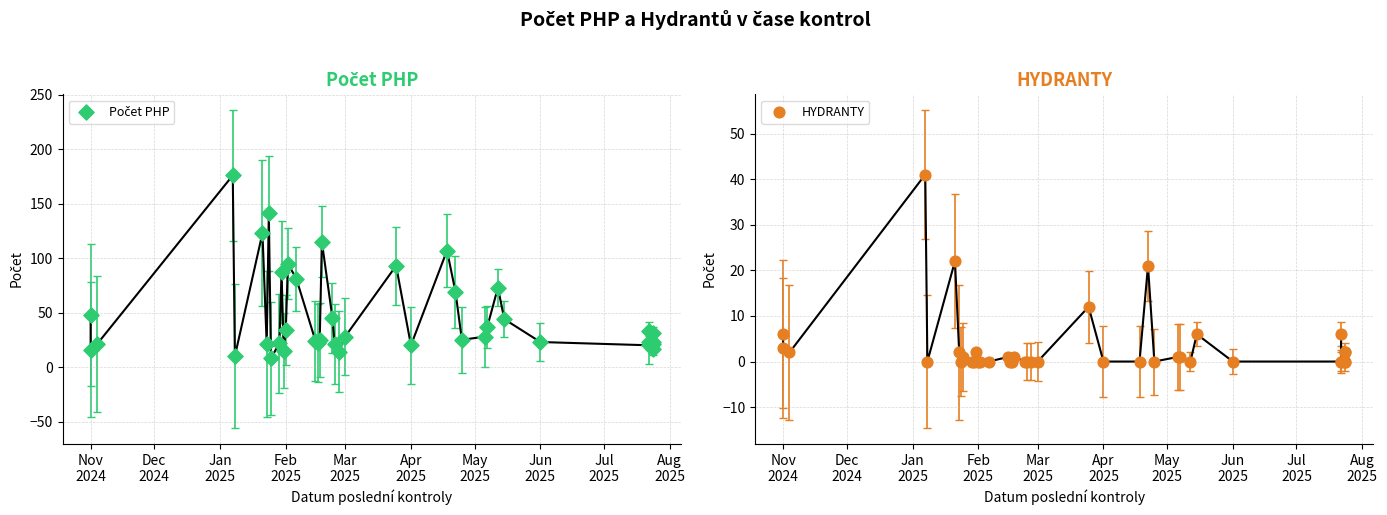

What are all the series names shown in the legend?

Počet PHP, HYDRANTY